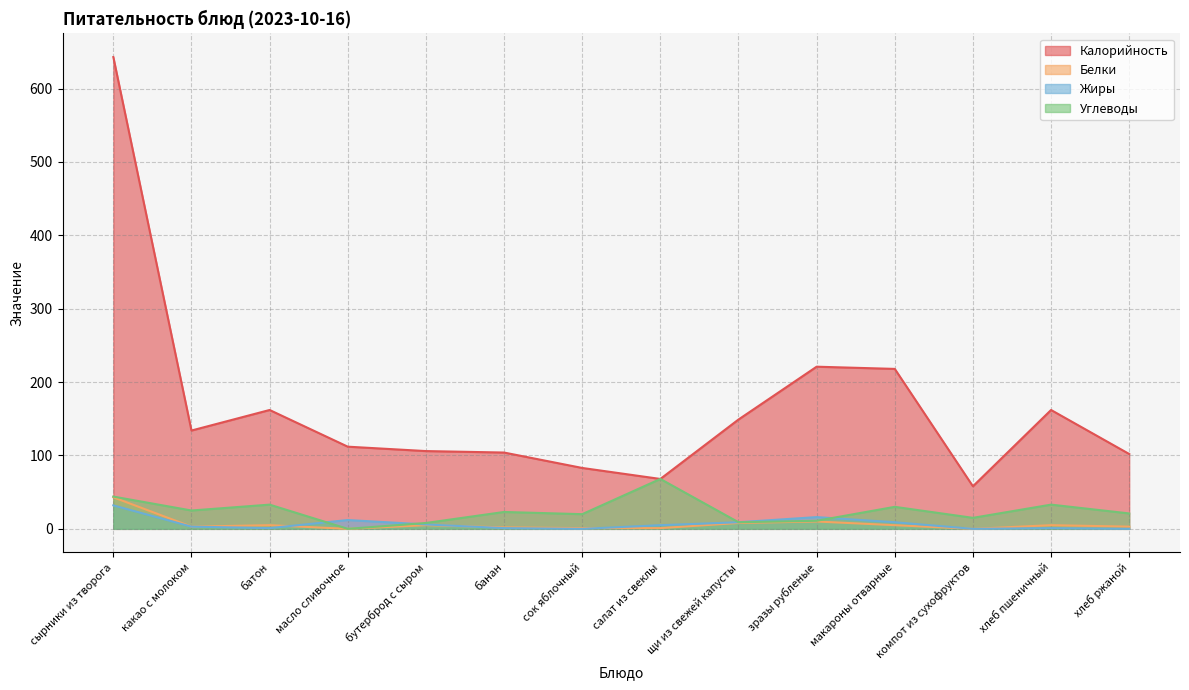

What is the sum of all Жиры values?

95